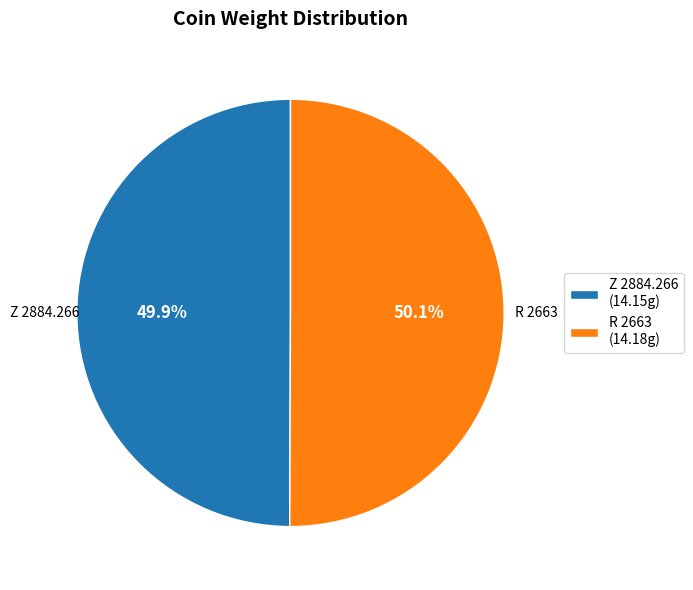

Count the number of slices in the pie.

2